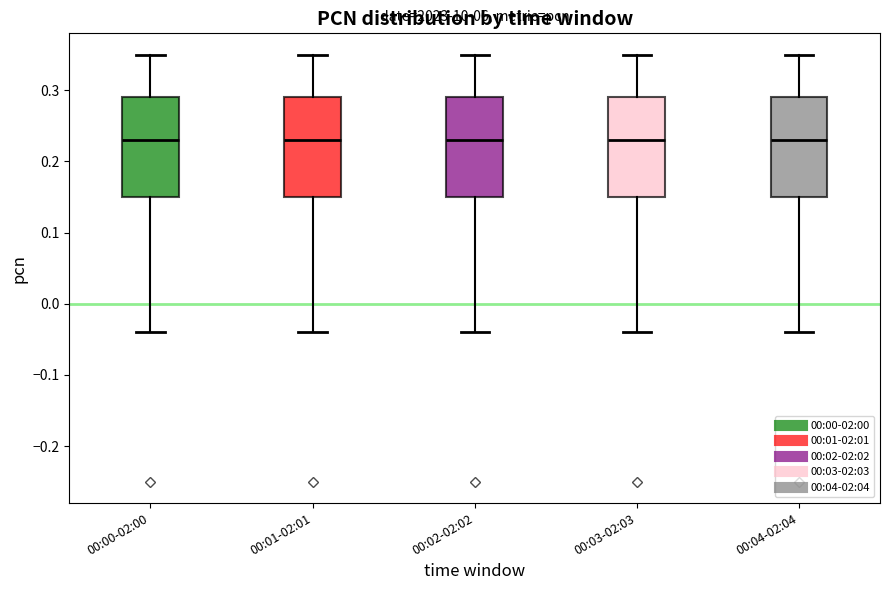

Where does the upper whisker of the box for 00:00-02:00 end on the y-axis? The values are not printed on the chart, so give them approximately, as read against the axis.

0.35